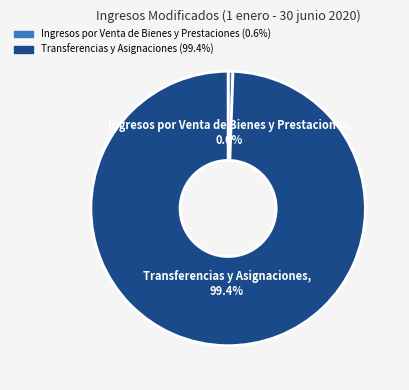

Does any single category account for the majority?

Yes